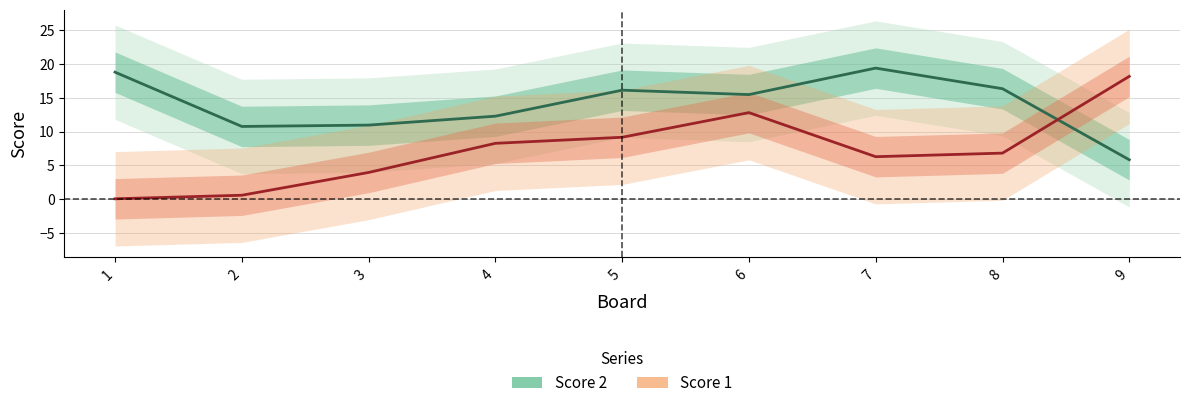

What is the maximum value shown in the chart?

19.4